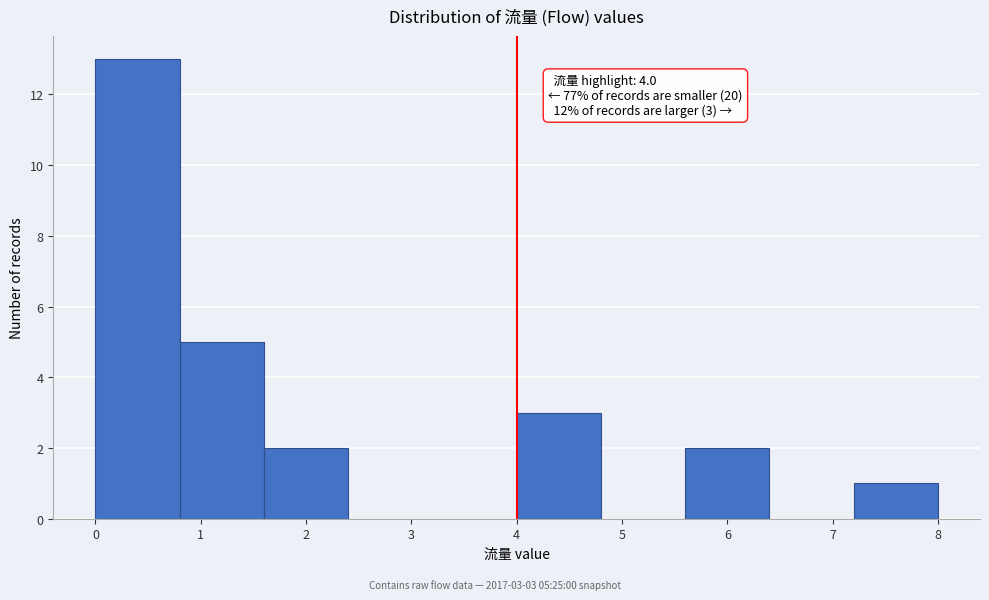

Over which range of the x-axis is the bar tallest?

0.0 to 0.8